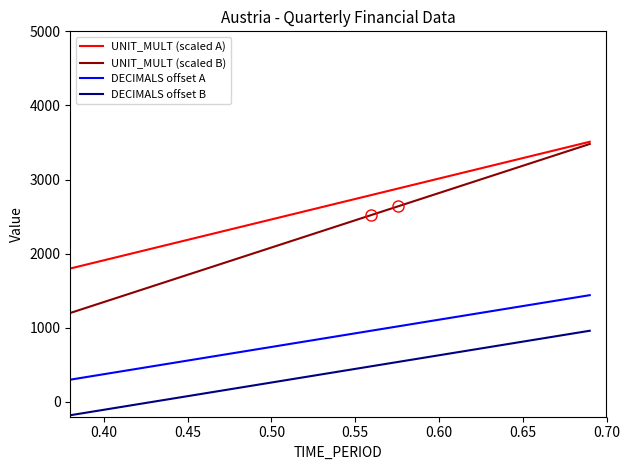

What is the maximum value for DECIMALS offset B?

960